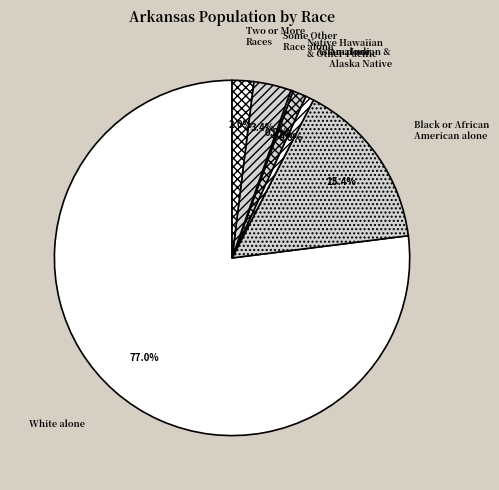

Rank the categories by value from lowest to highest.

Native Hawaiian and Other Pacific, American Indian and Alaska Native, Asian alone, Two or More Races, Some Other Race alone, Black or African American alone, White alone